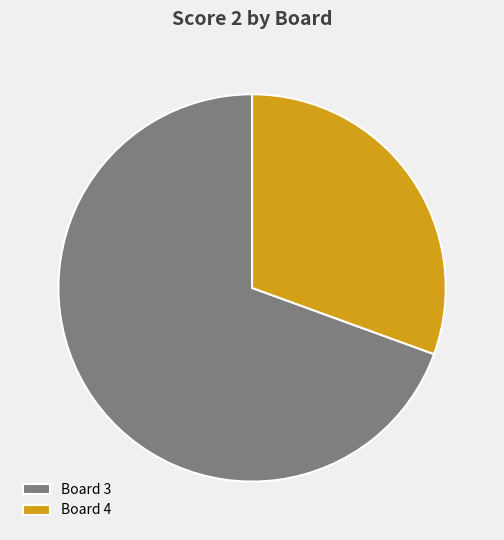

Which category has the smallest portion of the pie?

Board 4